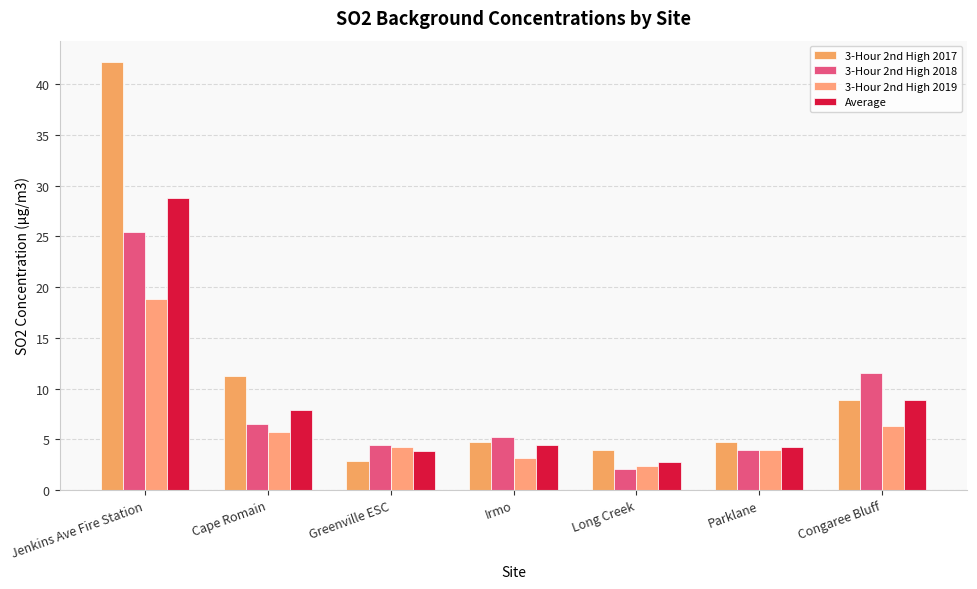

What is the total value across all series at Parklane?

16.8